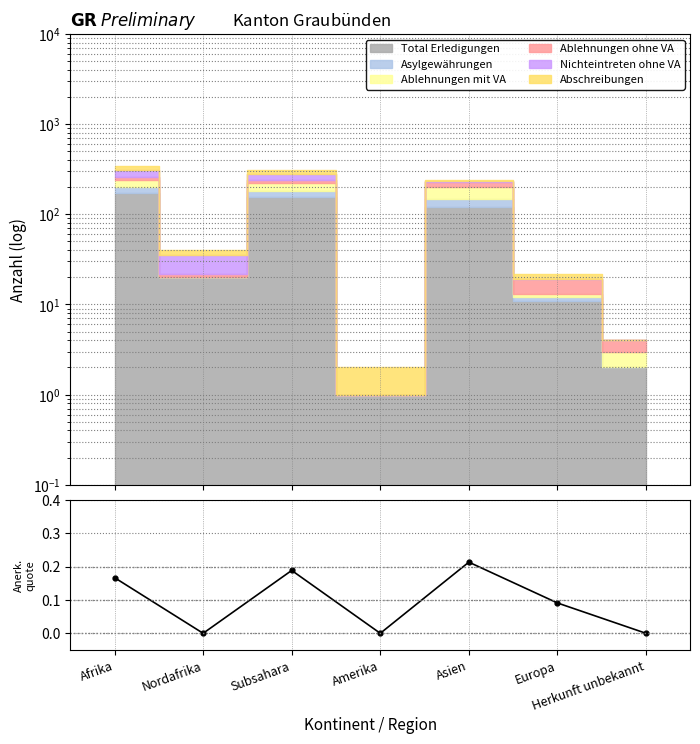

Does the chart have visible grid lines?

Yes